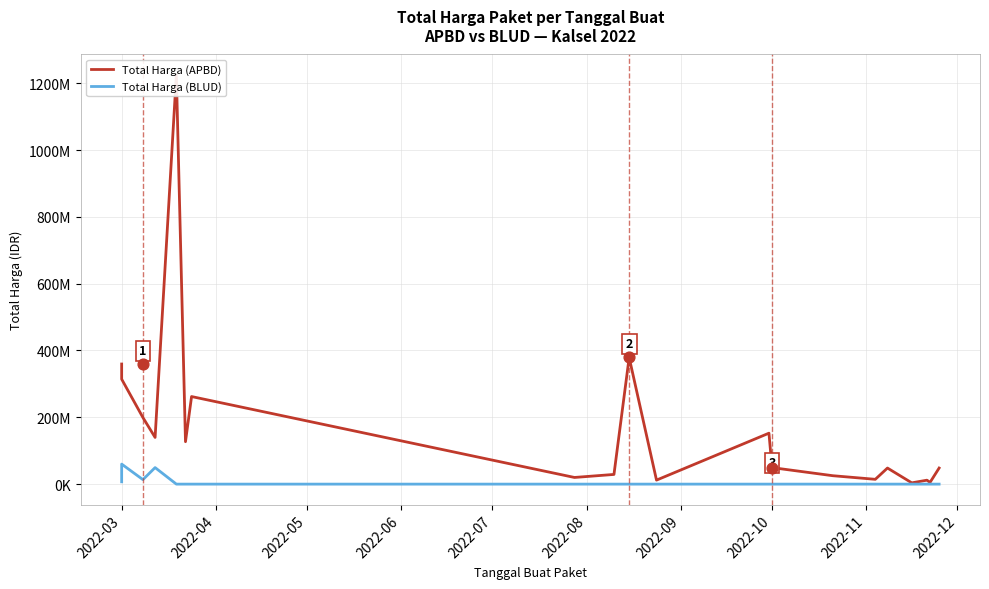

Which series reaches the minimum Y coordinate?

Total Harga (BLUD)